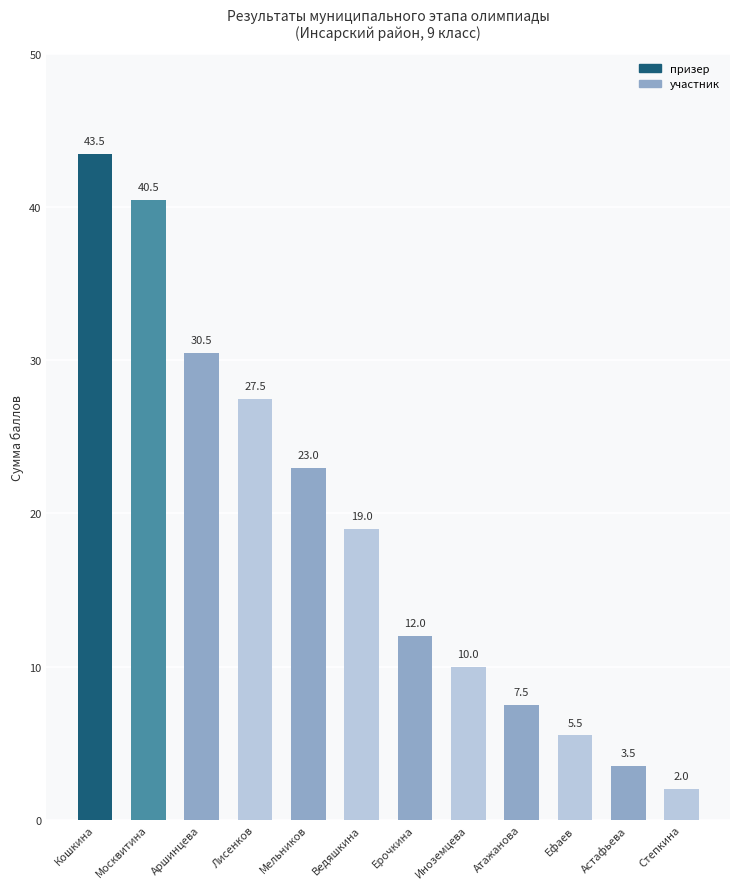

What is the minimum value shown in the chart?

2.0